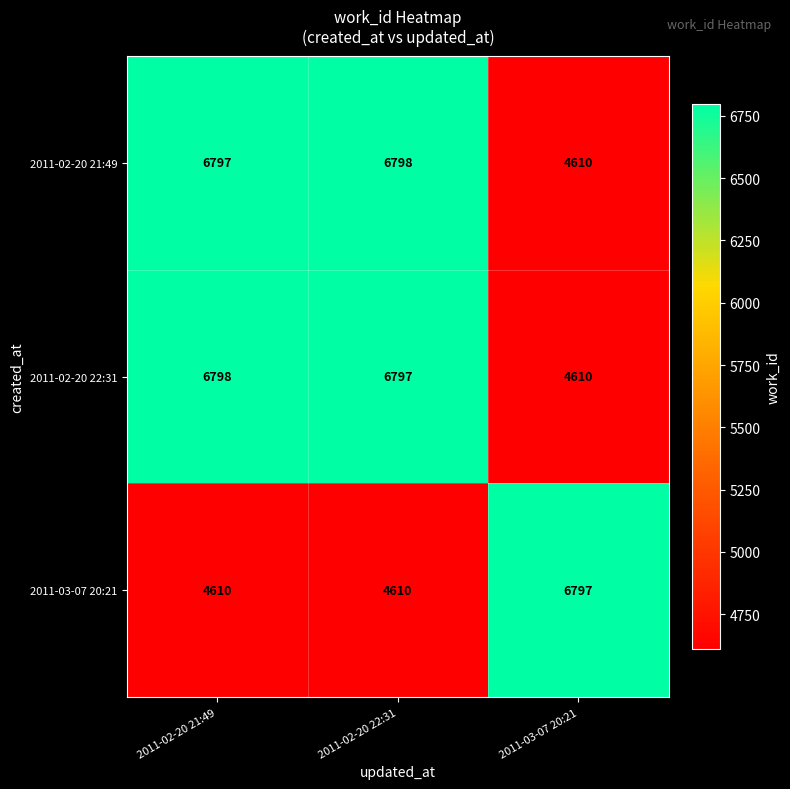

Is it true that 2011-03-07 20:21 equals 2555 at 2011-02-20 22:31?

False